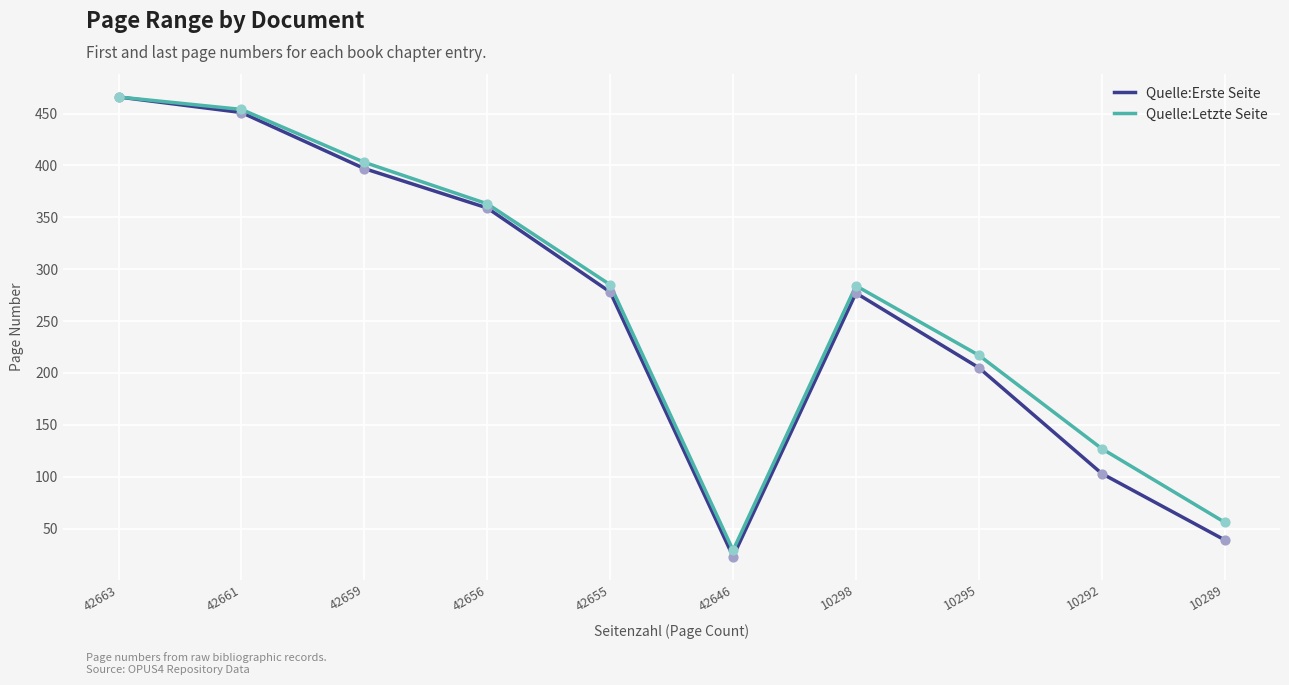

Which series has the widest spread of values?

Quelle:Erste Seite